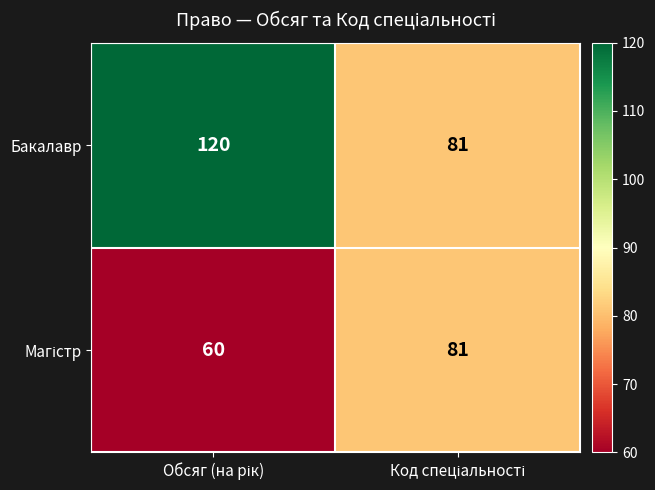

What is the difference between the maximum and minimum values in the Бакалавр series?

39